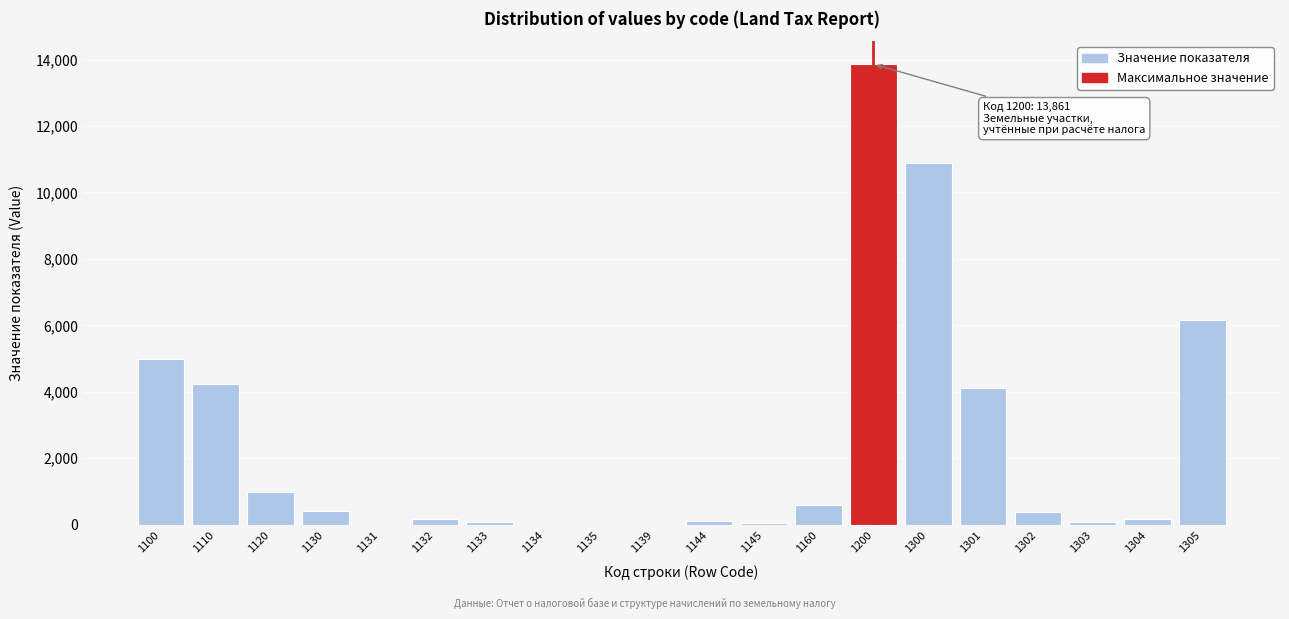

What is the ratio of the value at 1305 to the value at 1300?

0.6